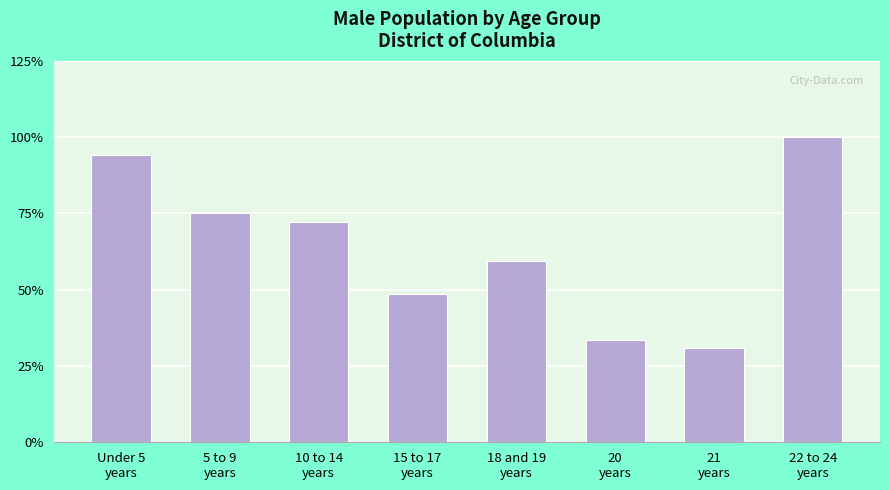

Rank the categories by value from highest to lowest.

22 to 24
years, Under 5
years, 5 to 9
years, 10 to 14
years, 18 and 19
years, 15 to 17
years, 20
years, 21
years